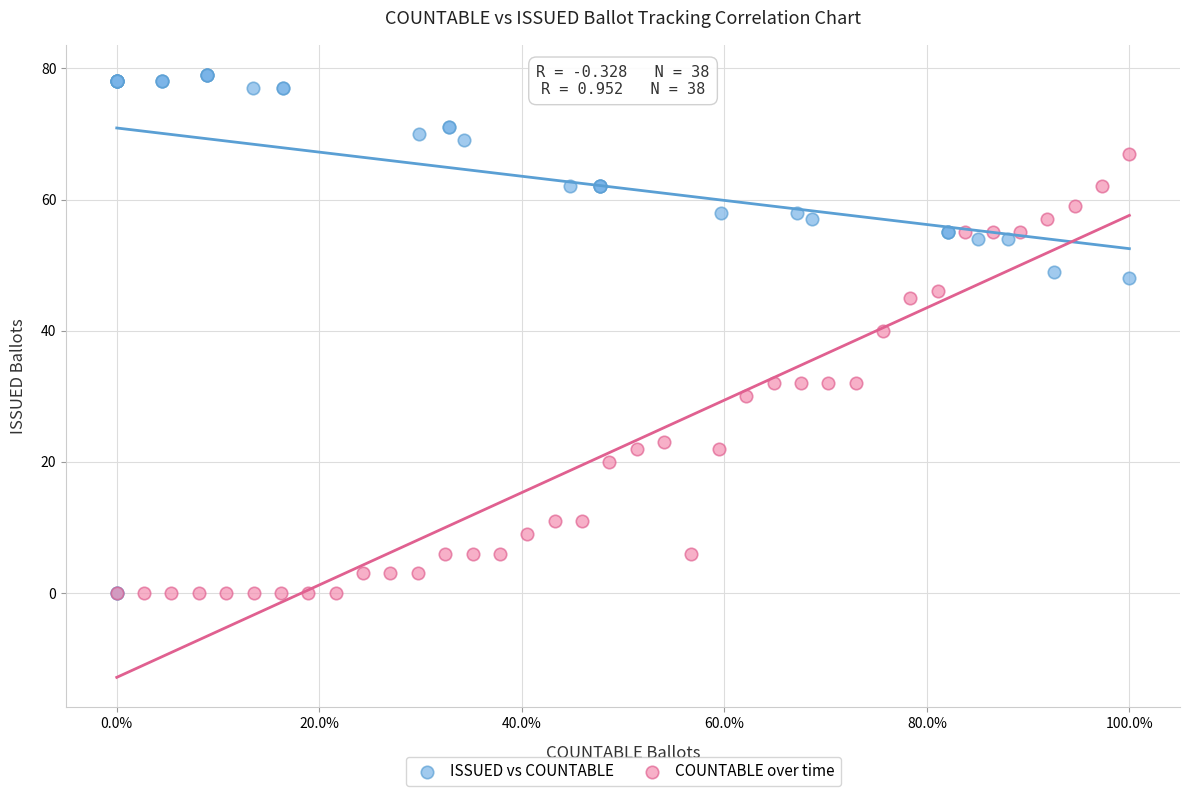

Which series contains the highest Y value?

ISSUED vs COUNTABLE